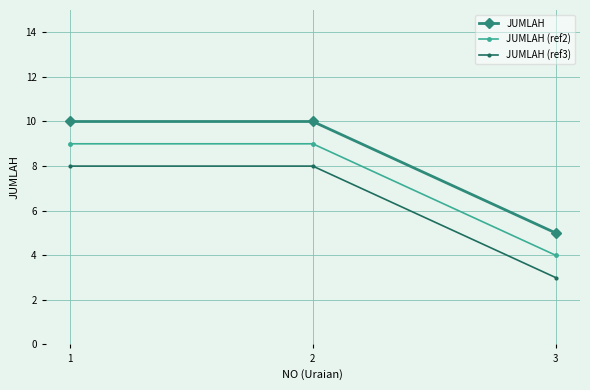

How many distinct data groups are displayed?

3